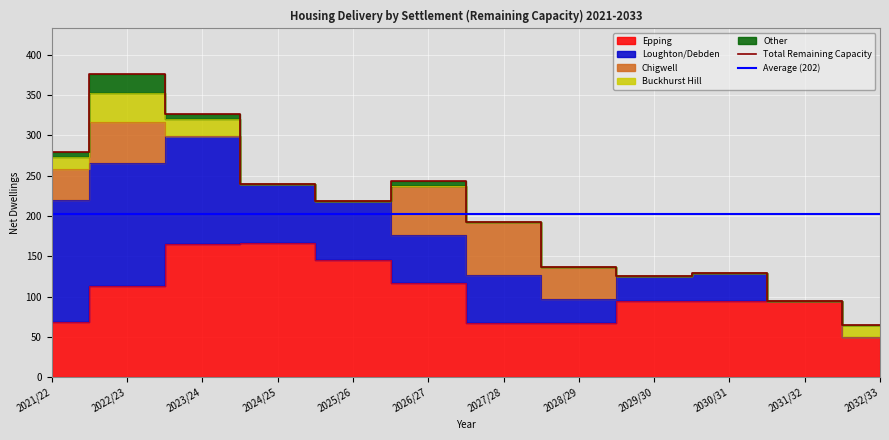

Where is Chigwell nearest to the value 32?

2021/22